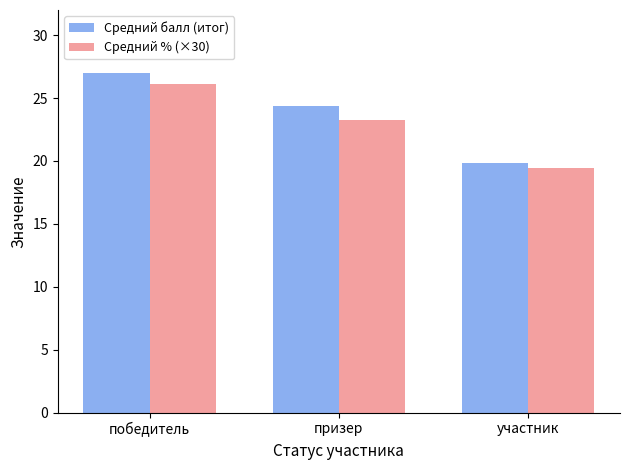

List the series in order of their overall mean, highest first.

Средний балл (итог), Средний % (×30)